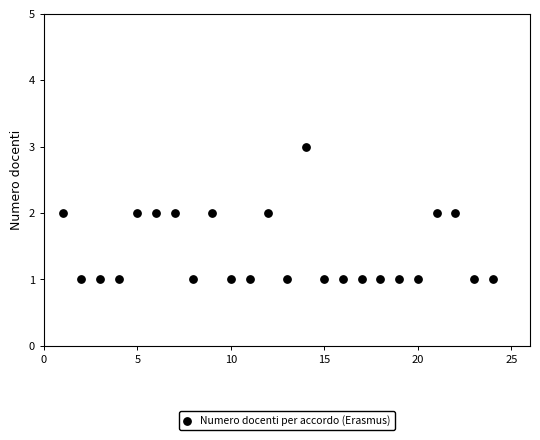

What is the range of X values (max minus min)?

23